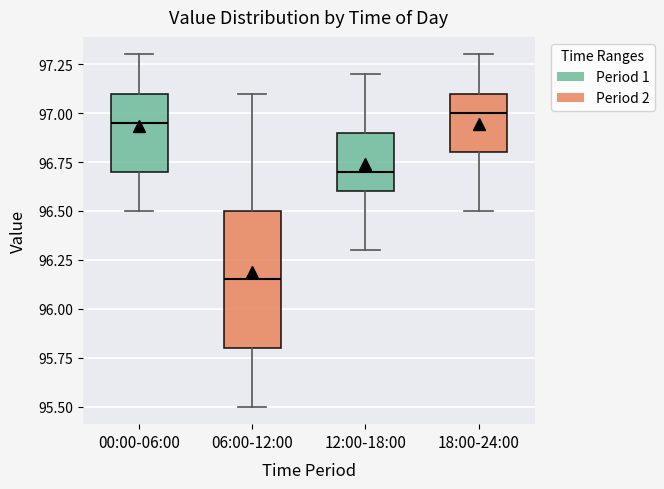

Where does the lower whisker of the box for 18:00-24:00 end on the y-axis? The values are not printed on the chart, so give them approximately, as read against the axis.

96.50